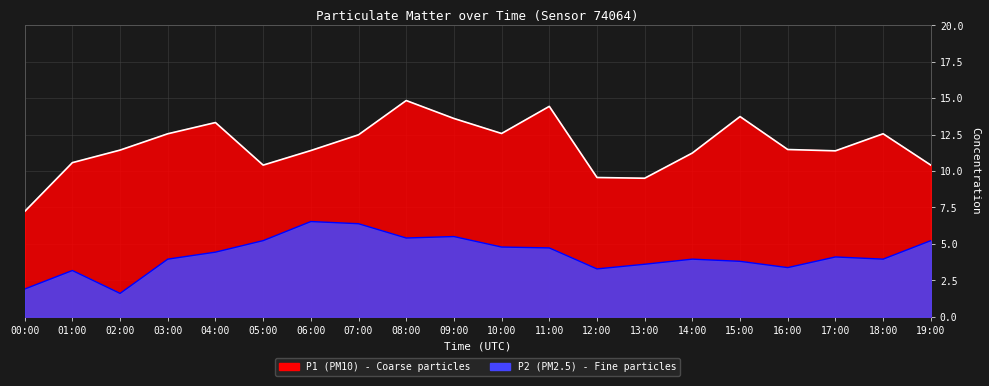

What value does the P1 series have at 08:00?

14.8